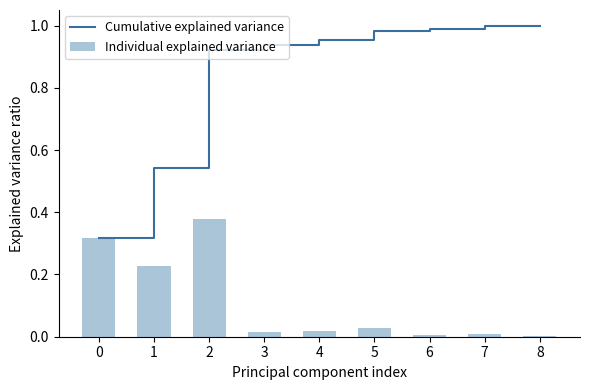

What is the sum of all Cumulative explained variance values?

7.6